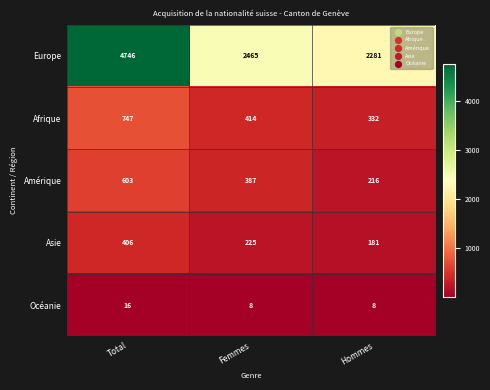

Rank the series at Total from lowest to highest value.

Océanie, Asie, Amérique, Afrique, Europe